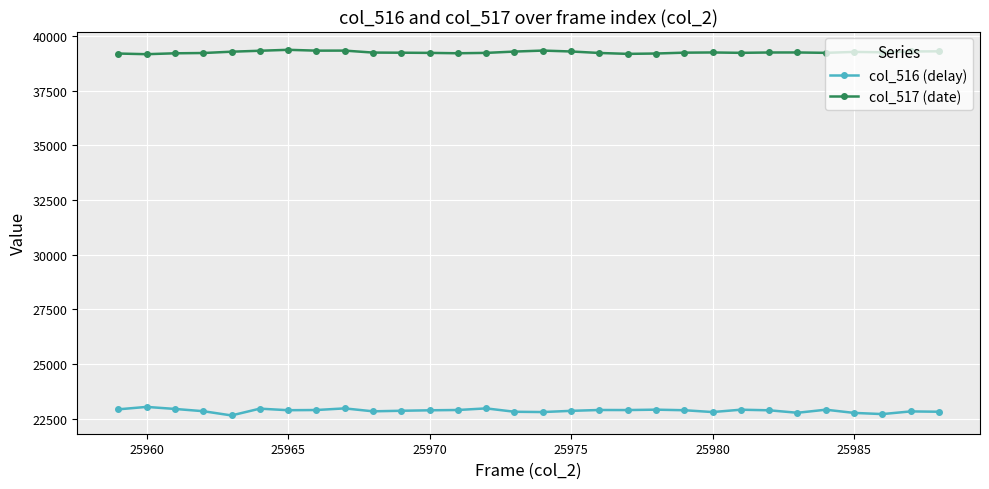

What is the average value of the col_517 (date) series?

39248